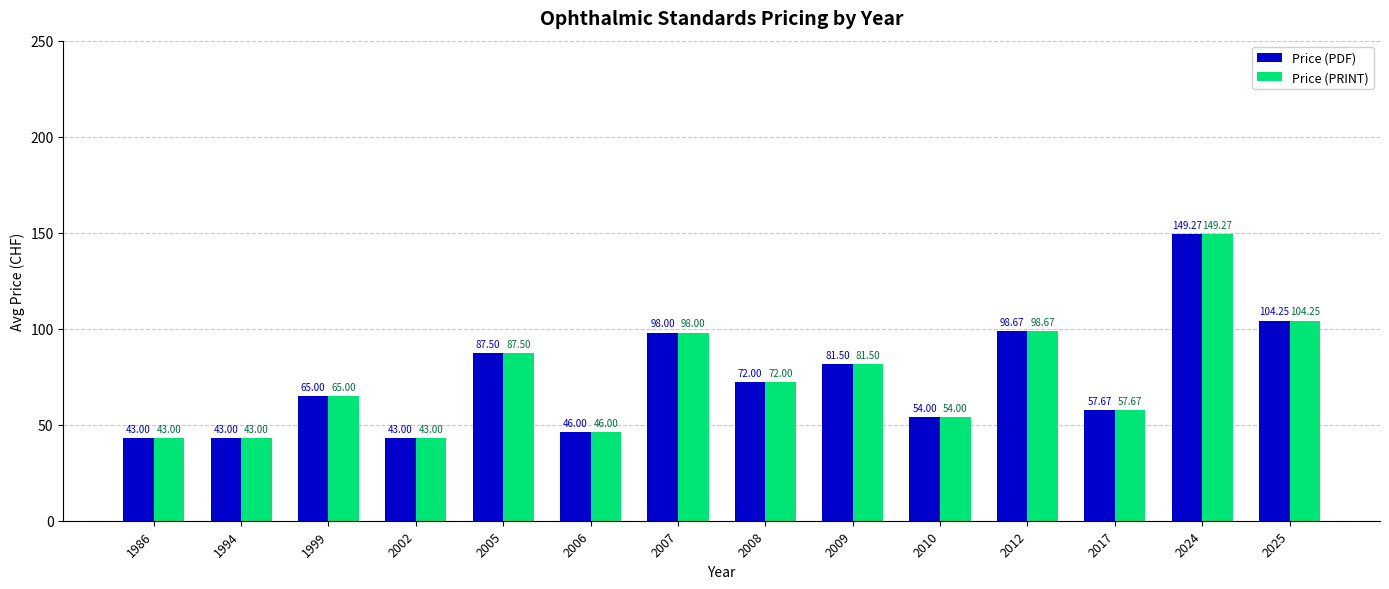

Does the chart contain stacked bars?

No